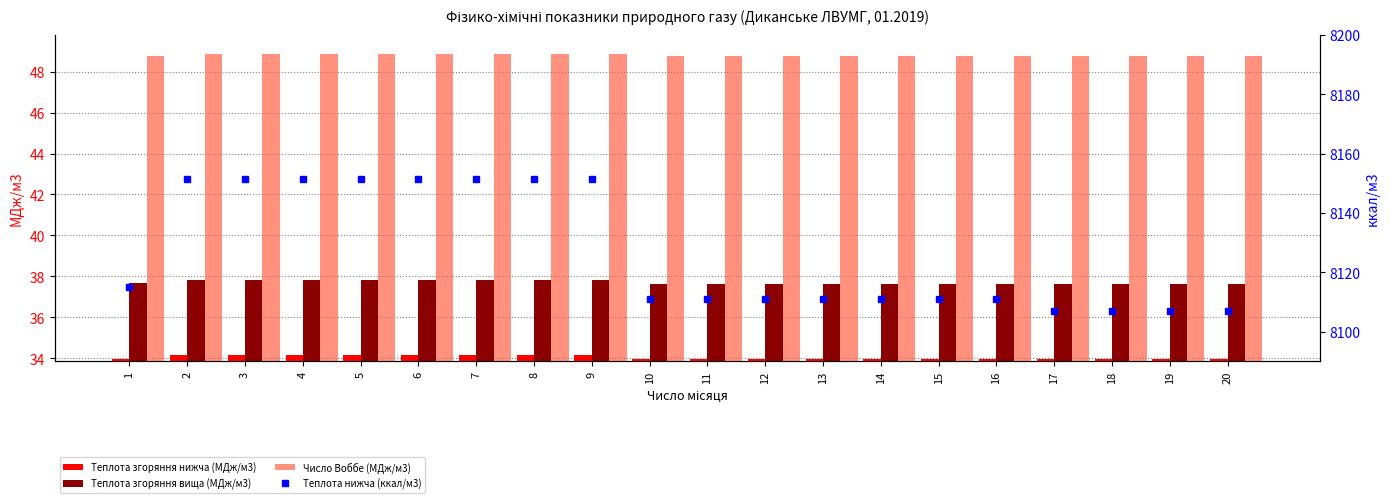

What is the approximate value of Теплота нижча (ккал/м3) at 19?

8107.0